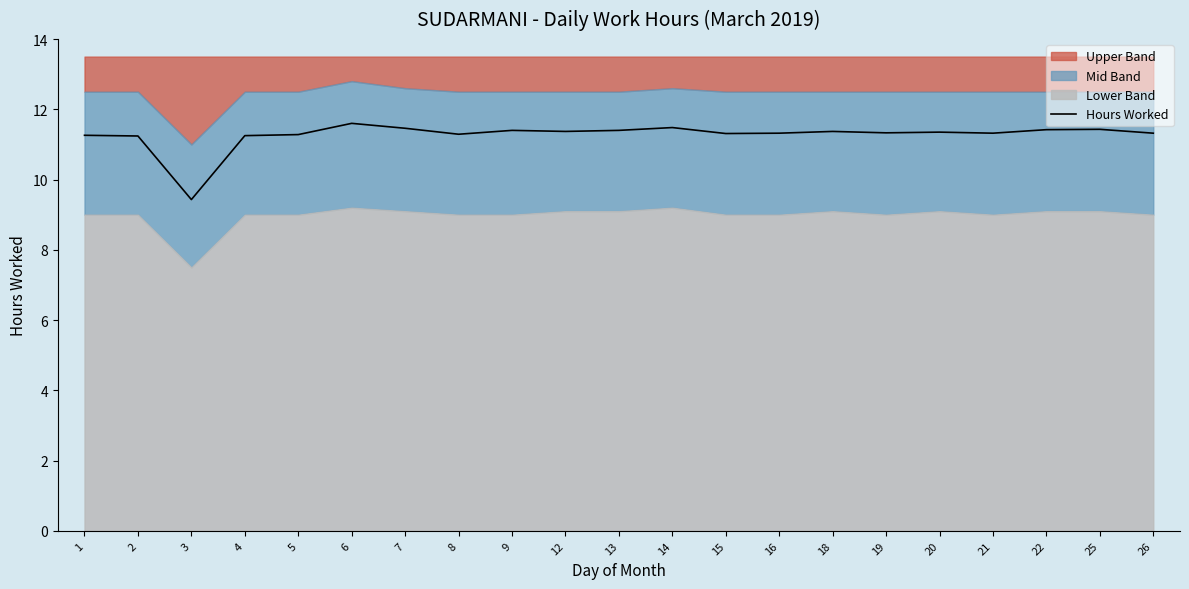

What is the greatest value displayed?

11.6